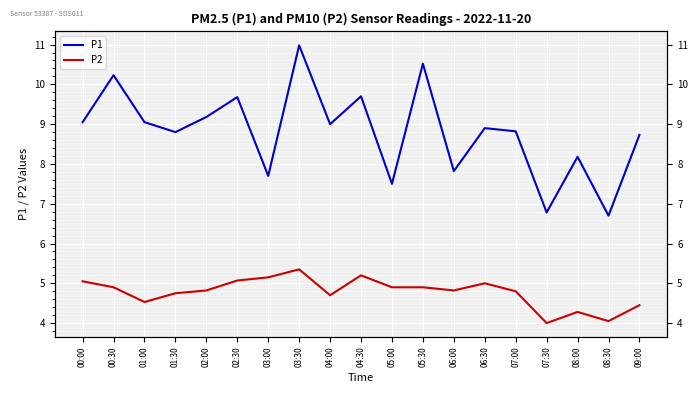

True or false: P1 has a value of 16.7 at 03:30.

False